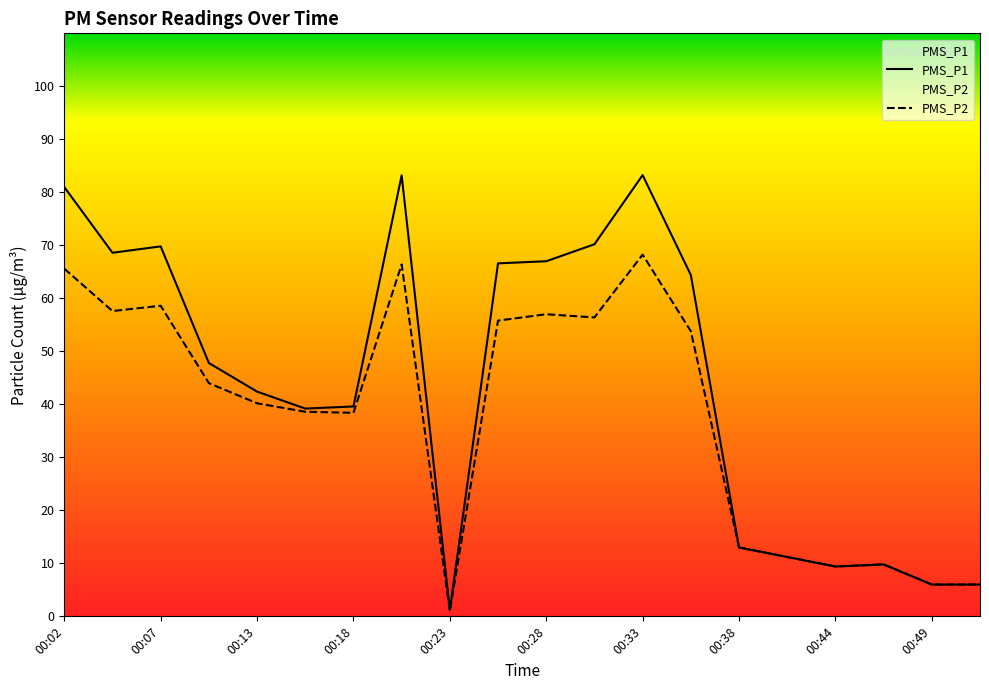

In PMS_P2, how many points are higher than both neighbors (excluding endpoints)?

5